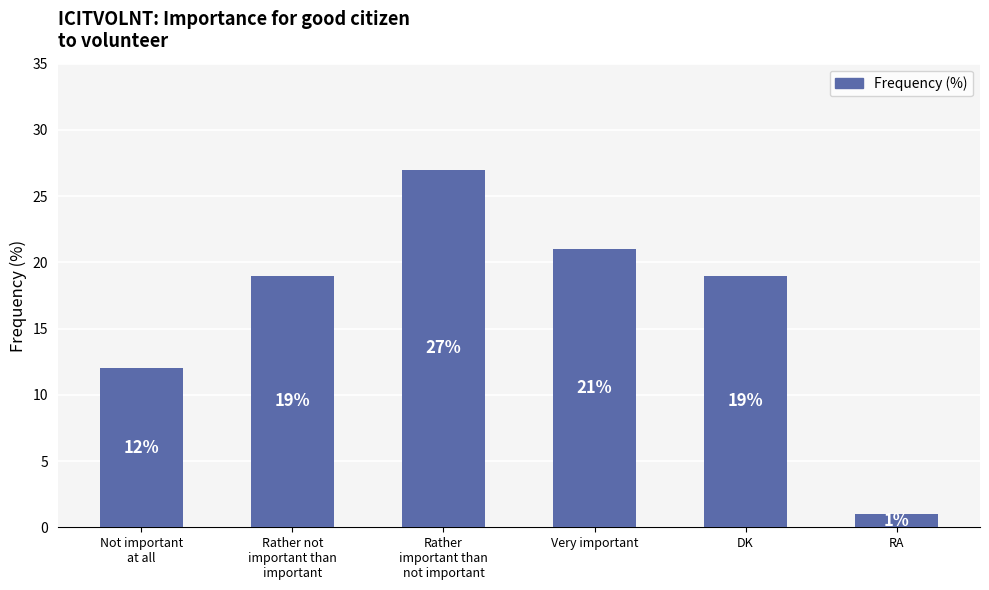

What is the difference between the maximum and second lowest values?

15